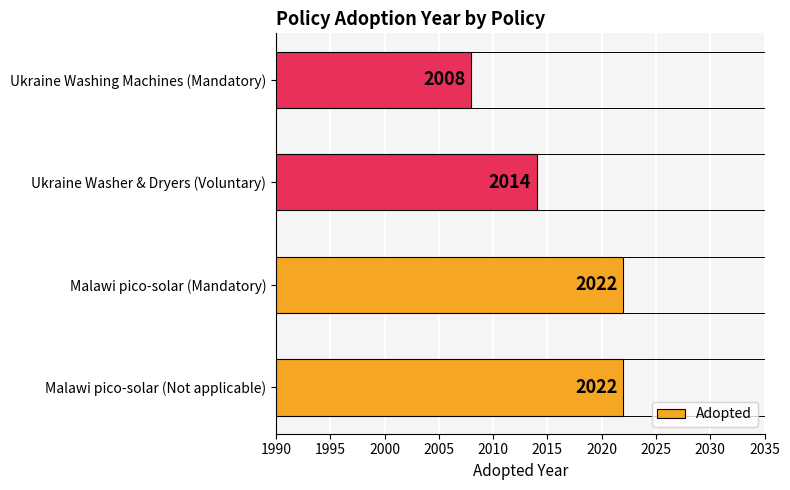

What is the sum of the values at Malawi pico-solar (Mandatory) and Malawi pico-solar (Not applicable)?

4044